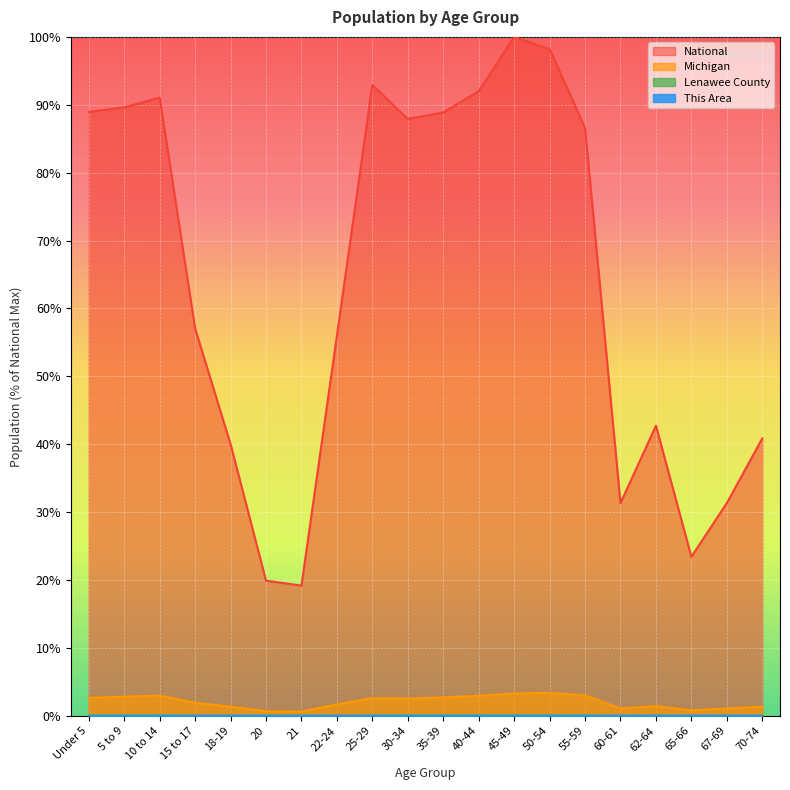

Between 45-49 and 70-74, which is larger?

45-49